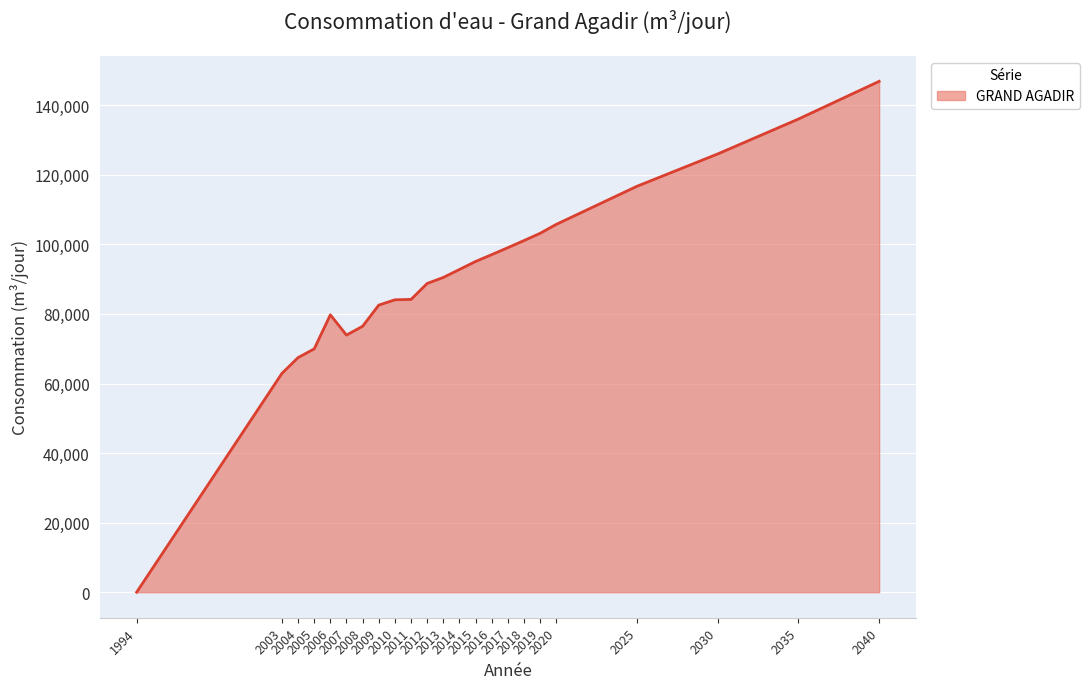

How many values are below 90506?

11